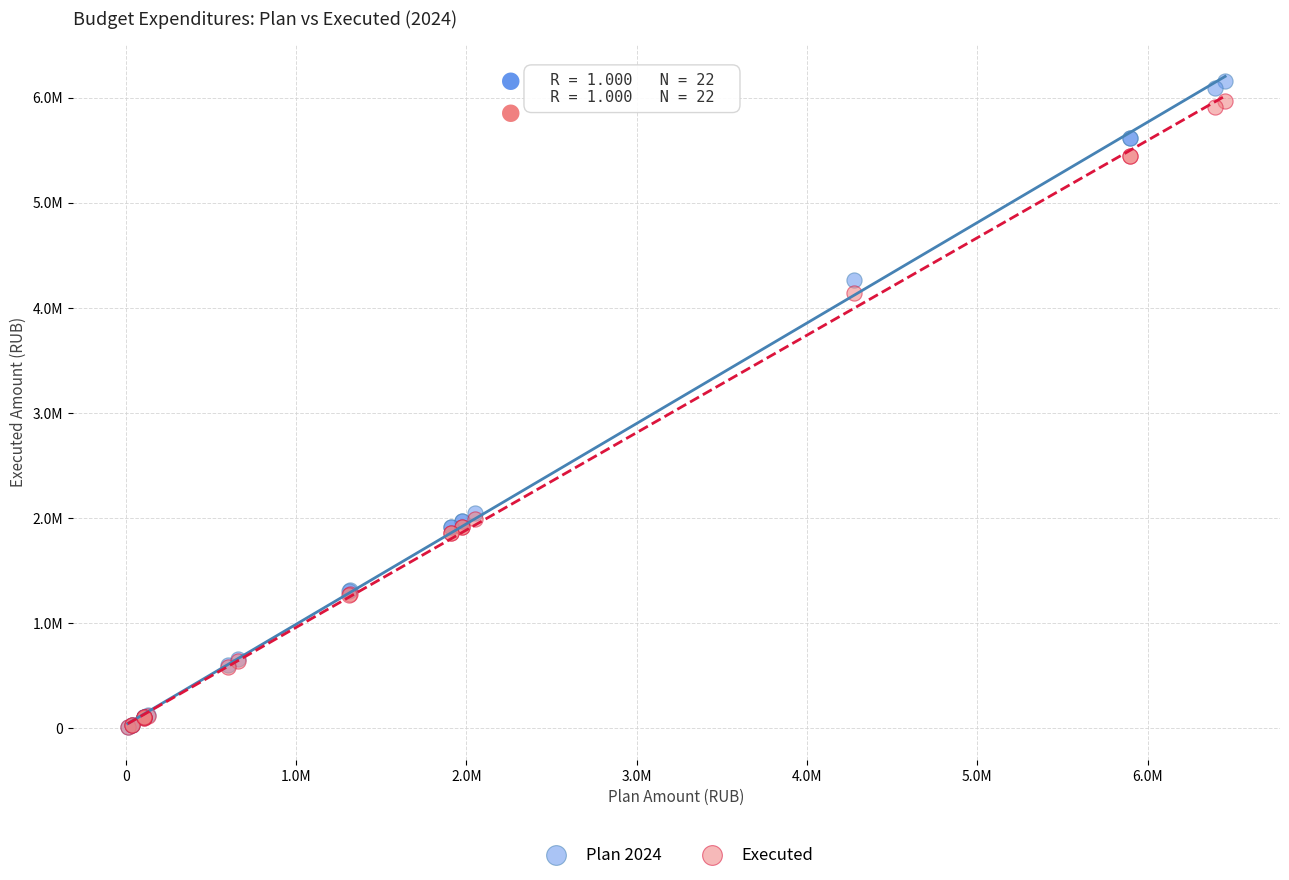

What are all the series names shown in the legend?

Plan 2024, Executed